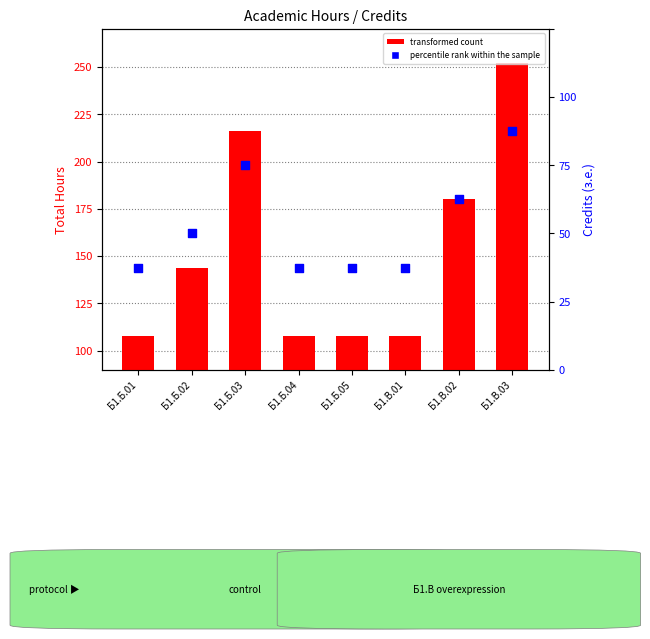

What are all the series names shown in the legend?

transformed count, percentile rank within the sample